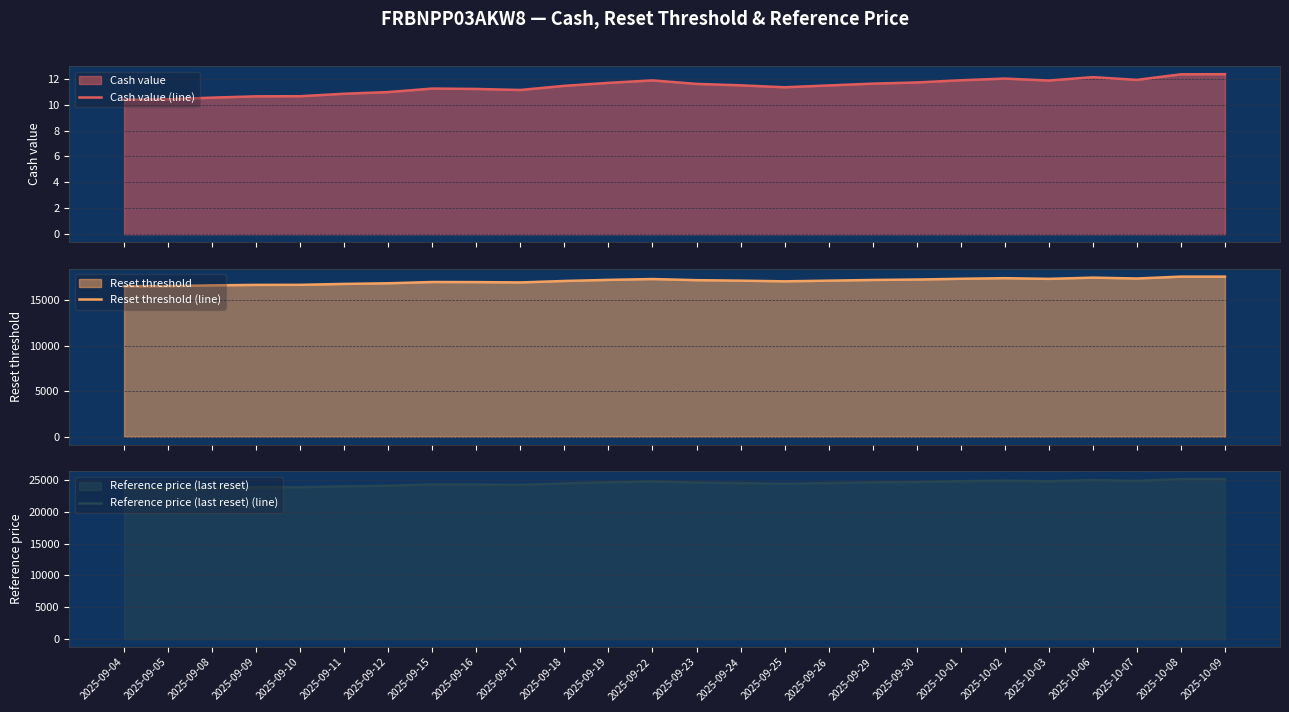

At 2025-09-15, list the series in order from largest to smallest.

Reference price (last reset) (line), Reset threshold (line), Cash value (line)